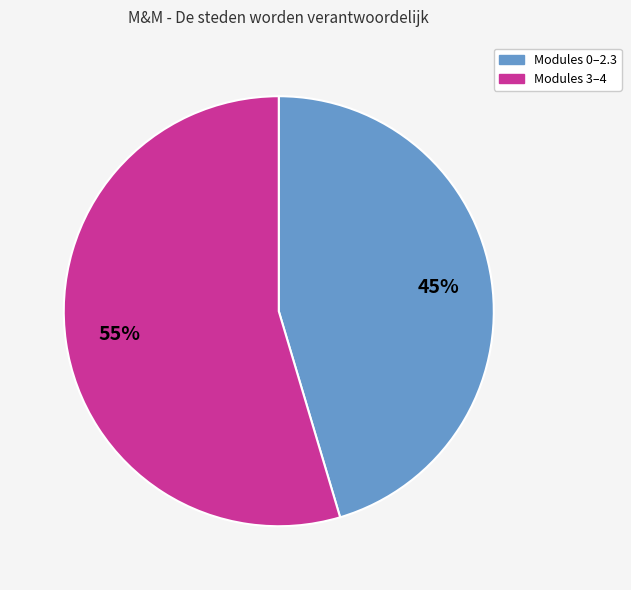

Is there a majority slice in this chart?

Yes